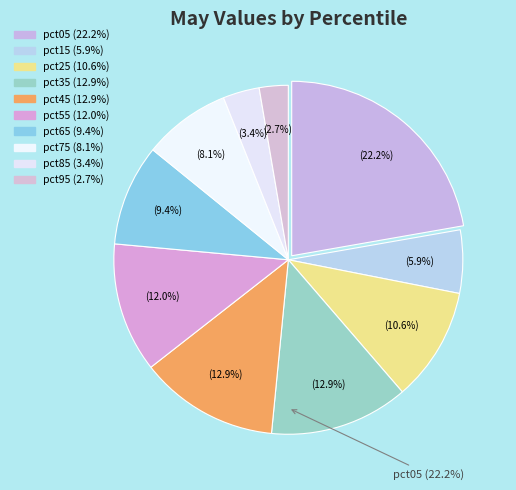

Is there a majority slice in this chart?

No